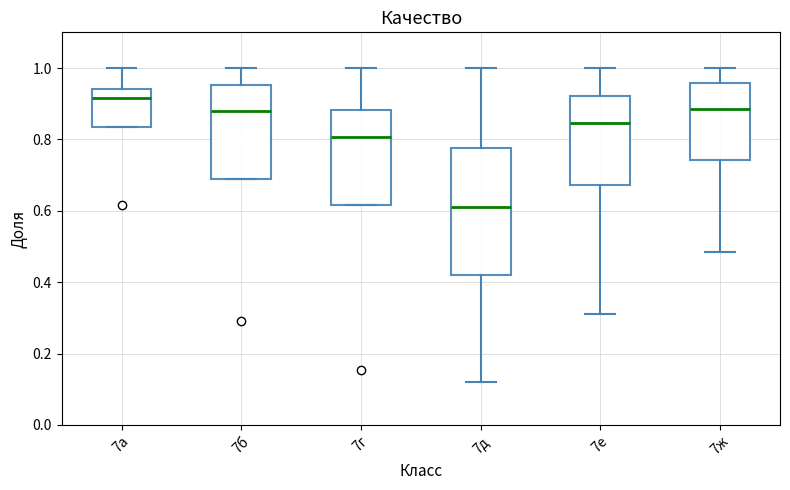

Reading left to right, read every box against the y-axis: the position of its median line, the range the box covers, and the ends of its whiskers. The values are not printed on the chart, so give them approximately, as read against the axis.

7а: median 0.92, box 0.84 to 0.94, whiskers 0.84 to 1.00
7б: median 0.88, box 0.70 to 0.96, whiskers 0.70 to 1.00
7г: median 0.80, box 0.62 to 0.88, whiskers 0.62 to 1.00
7д: median 0.62, box 0.42 to 0.78, whiskers 0.12 to 1.00
7е: median 0.84, box 0.68 to 0.92, whiskers 0.32 to 1.00
7ж: median 0.88, box 0.74 to 0.96, whiskers 0.48 to 1.00